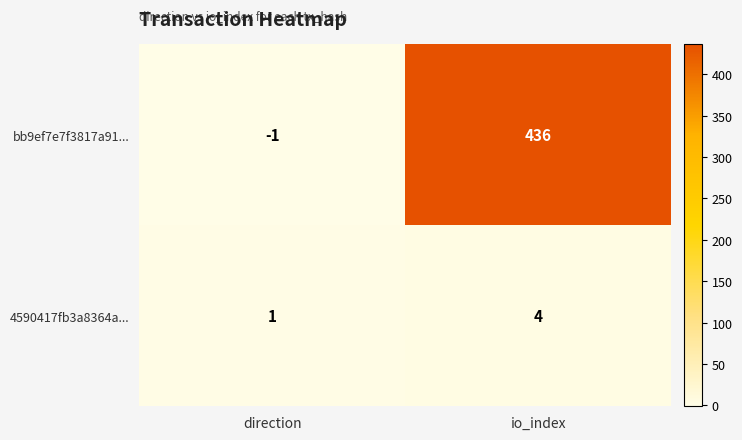

Count the number of data series in this chart.

2